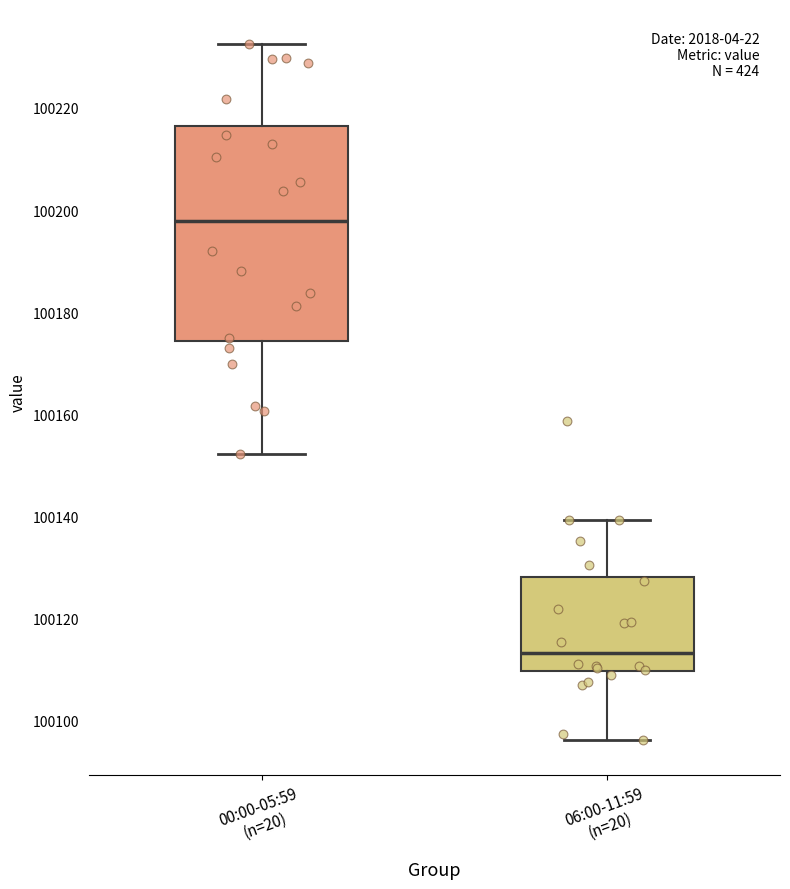

Comparing the boxes themselves (not the whiskers), which one is the tallest?

00:00-05:59 (n=20)